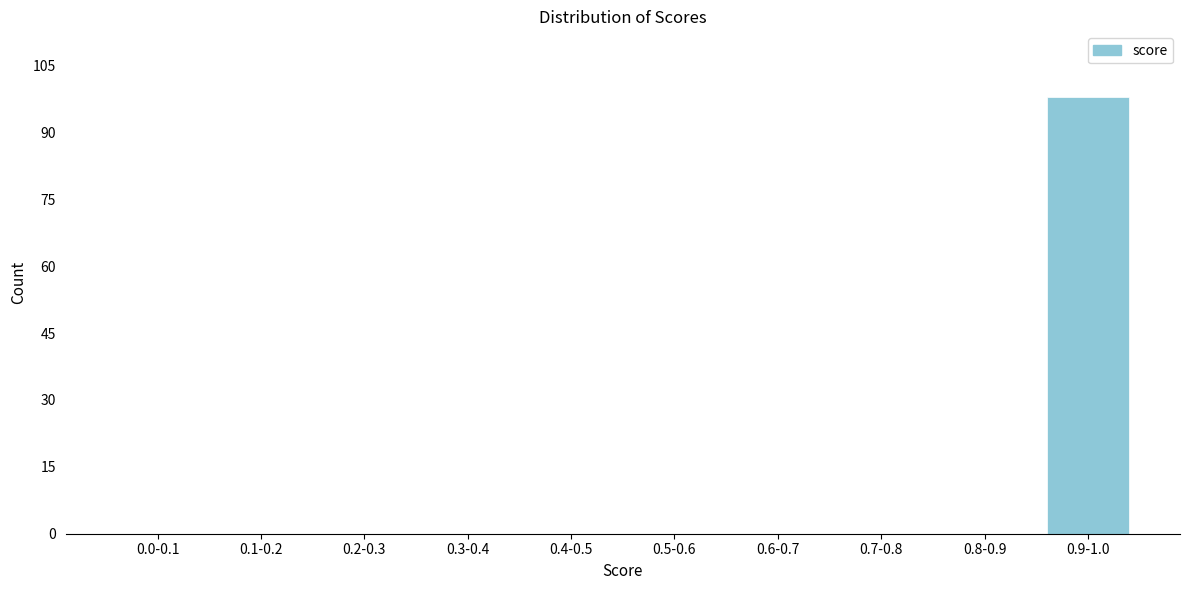

Reading left to right, list all the values displayed in this chart.

0.0-0.1=0	0.1-0.2=0	0.2-0.3=0	0.3-0.4=0	0.4-0.5=0	0.5-0.6=0	0.6-0.7=0	0.7-0.8=0	0.8-0.9=0	0.9-1.0=98